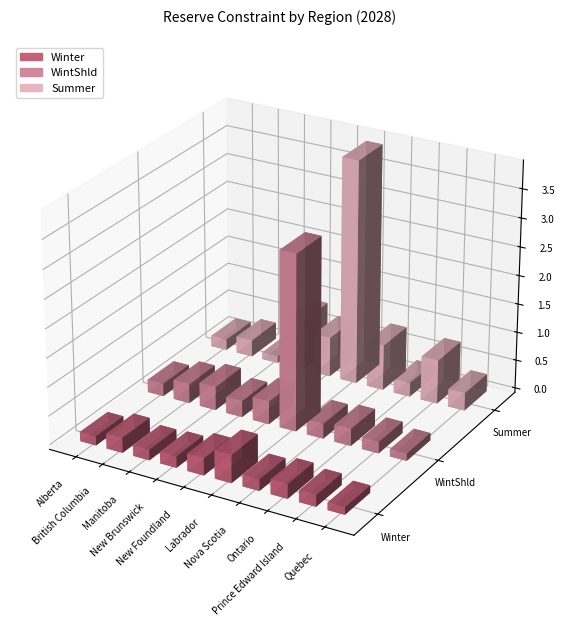

The value of Winter at New Brunswick is 0.2. True or false?

True